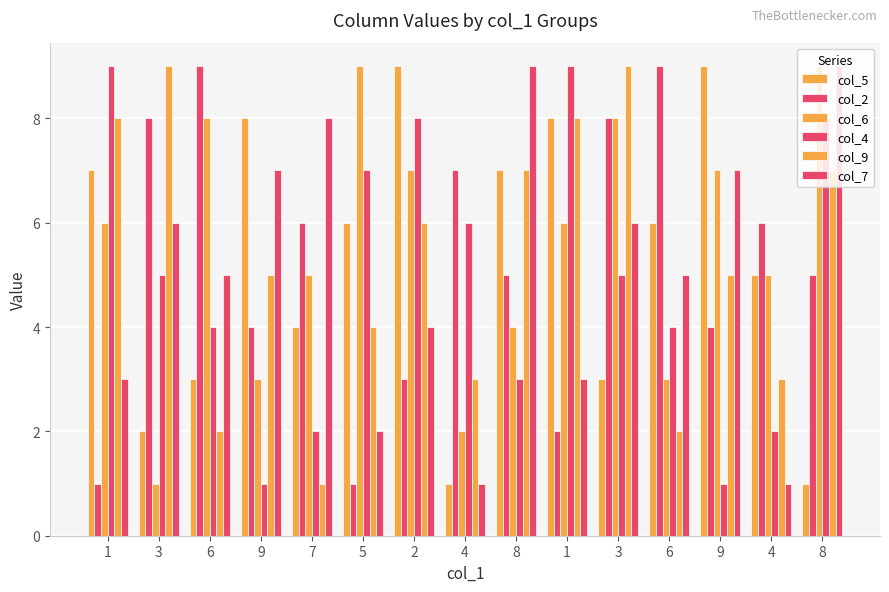

What is the average value of the col_5 series?

5